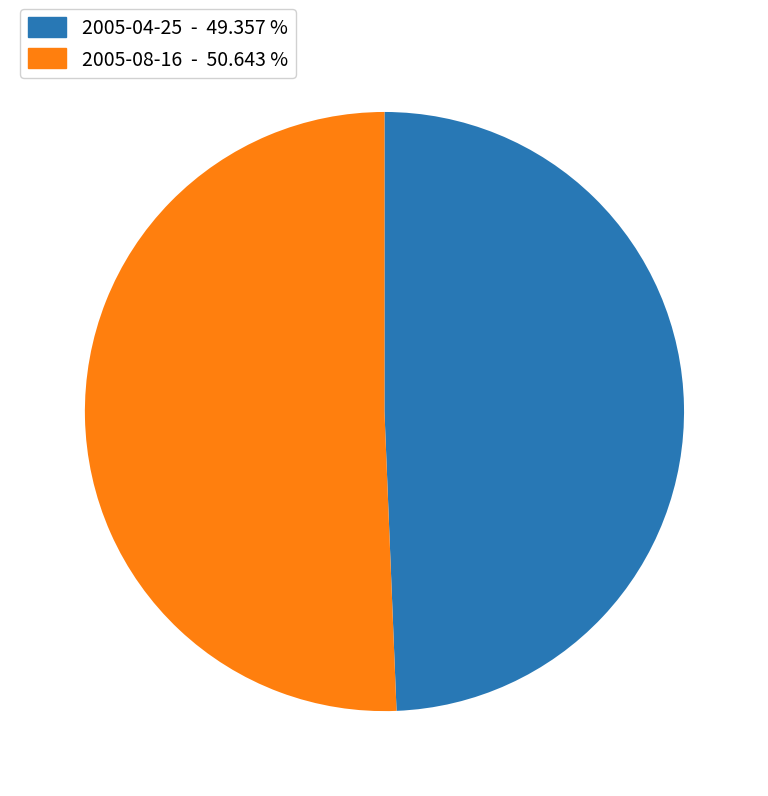

The 2005-04-25 slice represents 49% of the pie. True or false?

True